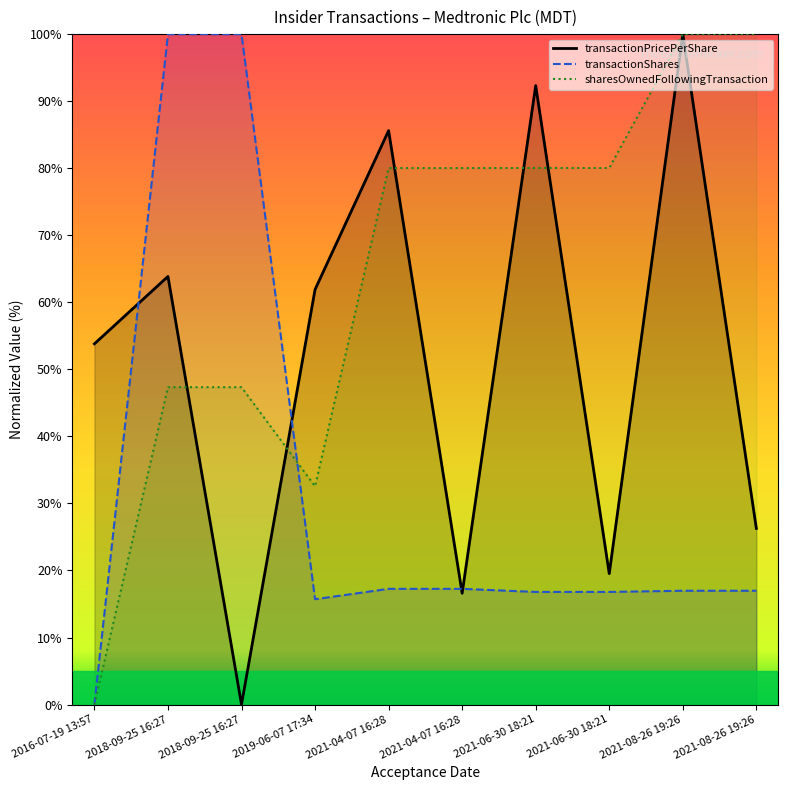

Which series has the widest spread of values?

transactionPricePerShare